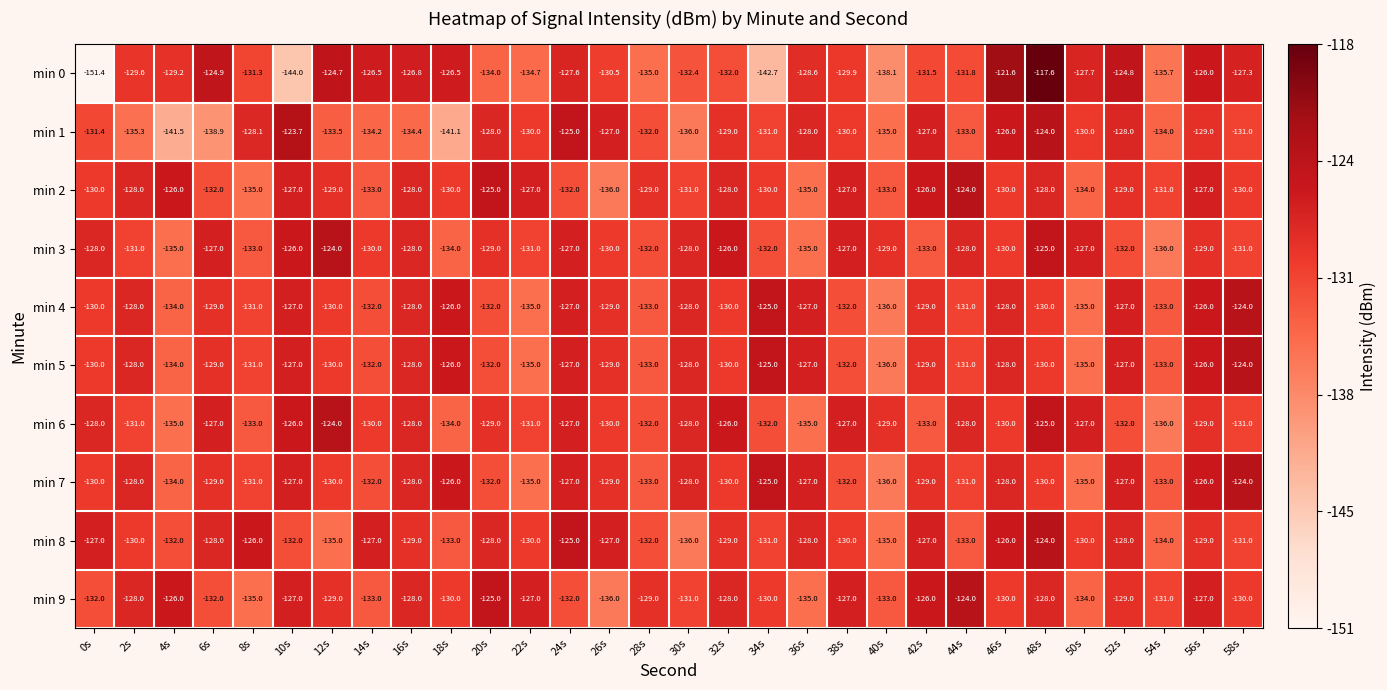

Which series changed the most between 24s and 48s?

min 0